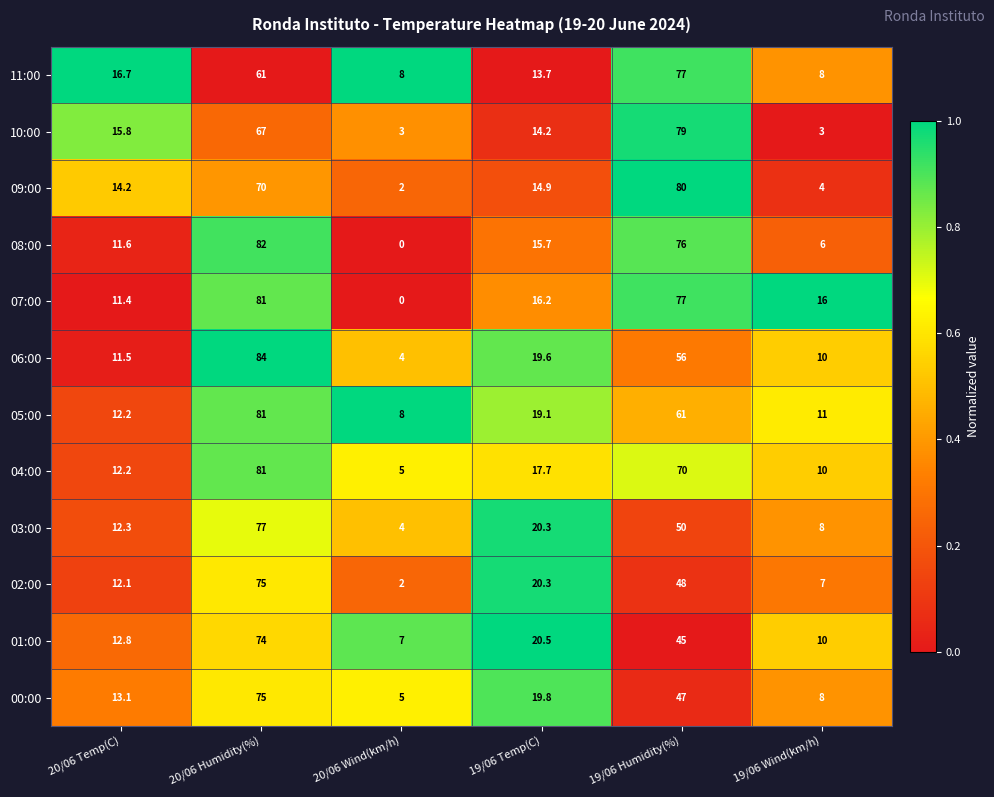

What is the total value across all series at 20/06 Temp(C)?

155.9